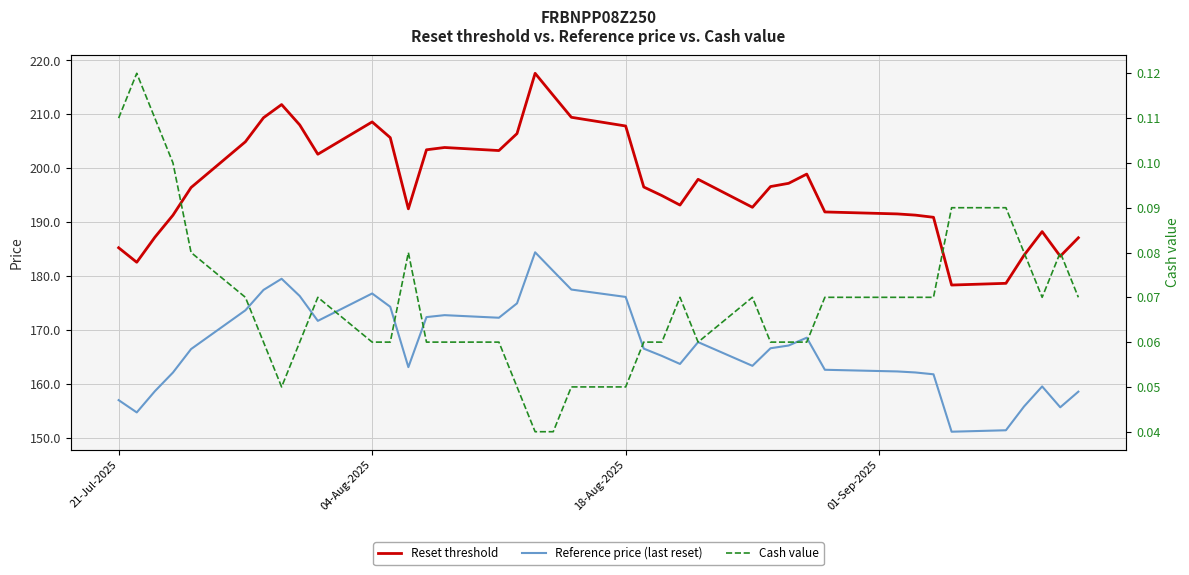

How many values in the Reference price (last reset) series exceed 166?

21